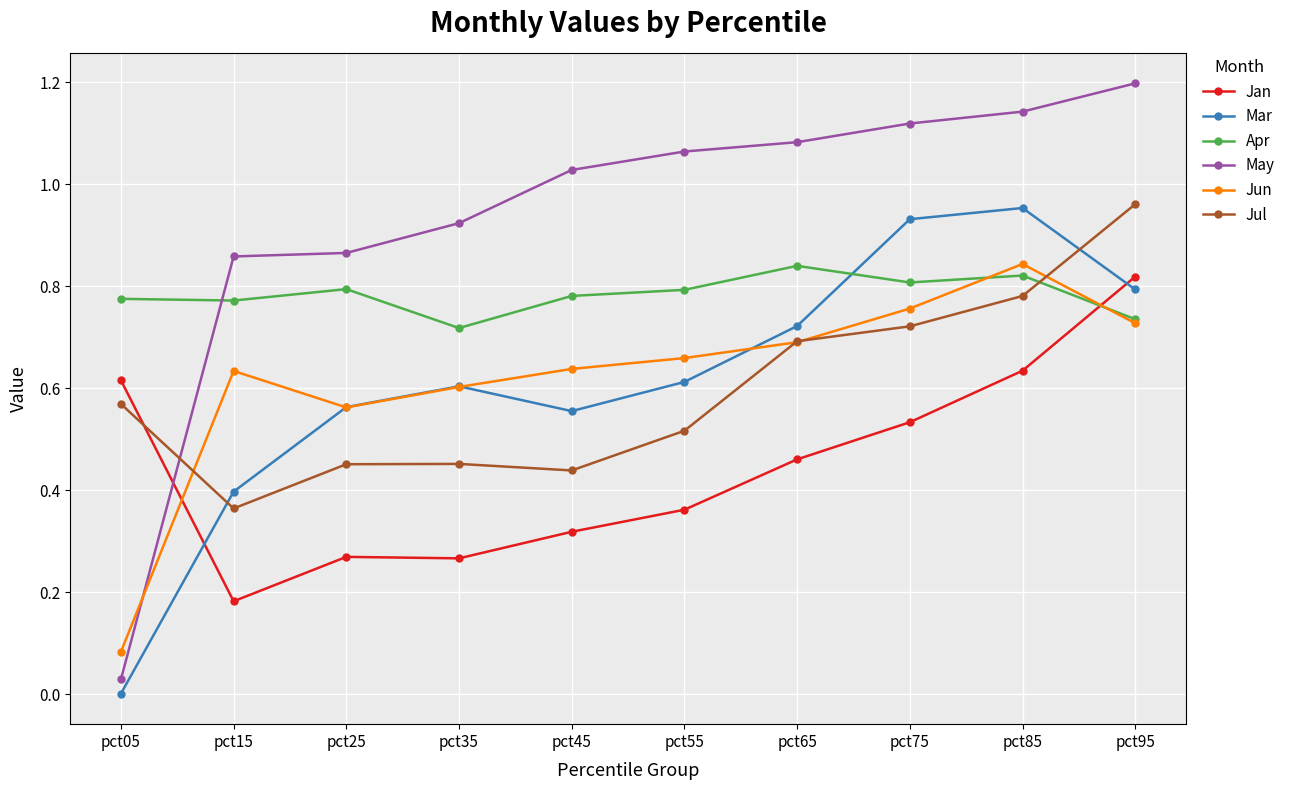

Which series has the widest spread of values?

May